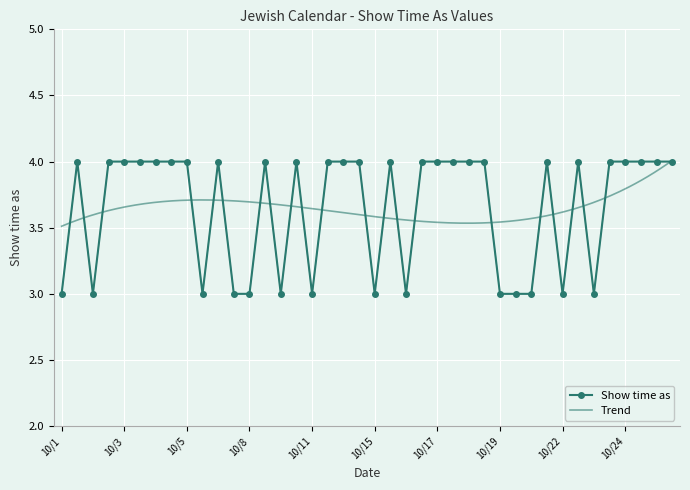

Where is the first local maximum?

10/1